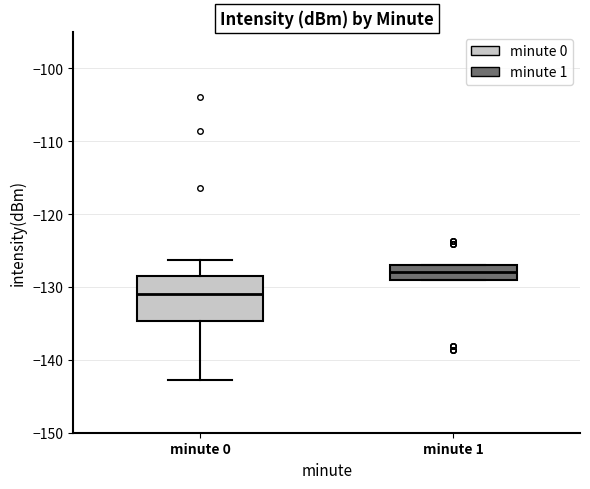

Reading left to right, read every box against the y-axis: the position of its median line, the range the box covers, and the ends of its whiskers. The values are not printed on the chart, so give them approximately, as read against the axis.

minute 0: median -131, box -135 to -129, whiskers -143 to -126
minute 1: median -128, box -129 to -127, whiskers -129 to -127